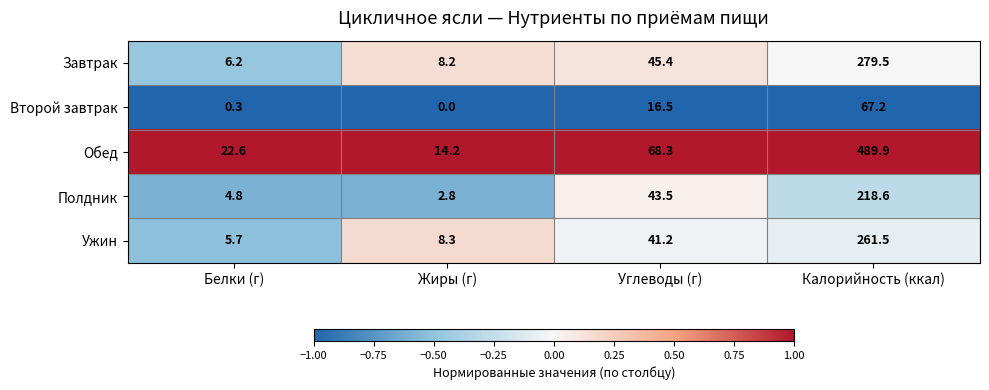

Is it true that Завтрак equals 74.1 at Углеводы (г)?

False